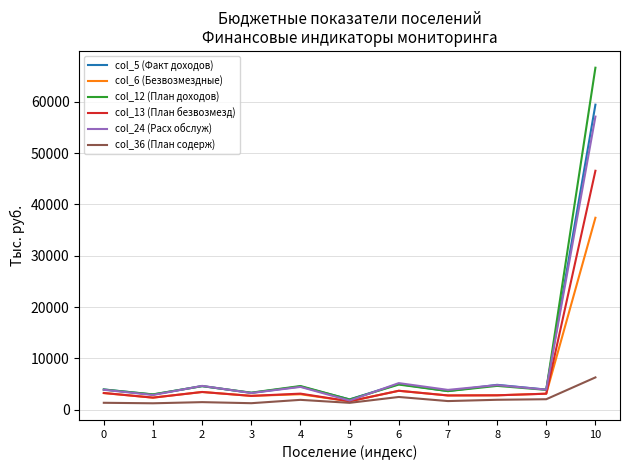

In col_5 (Факт доходов), how many points are lower than both neighbors (excluding endpoints)?

5